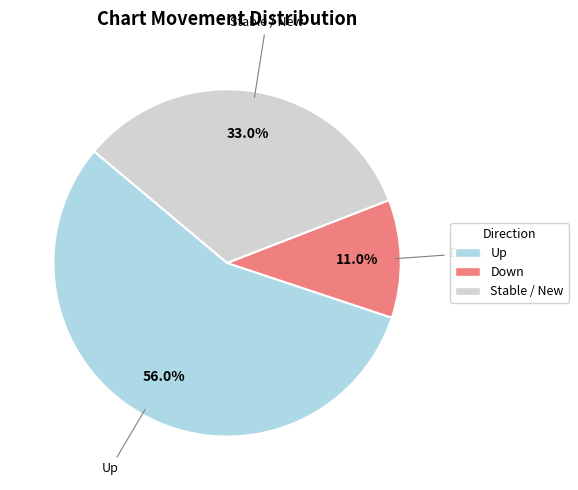

Is there a majority slice in this chart?

Yes